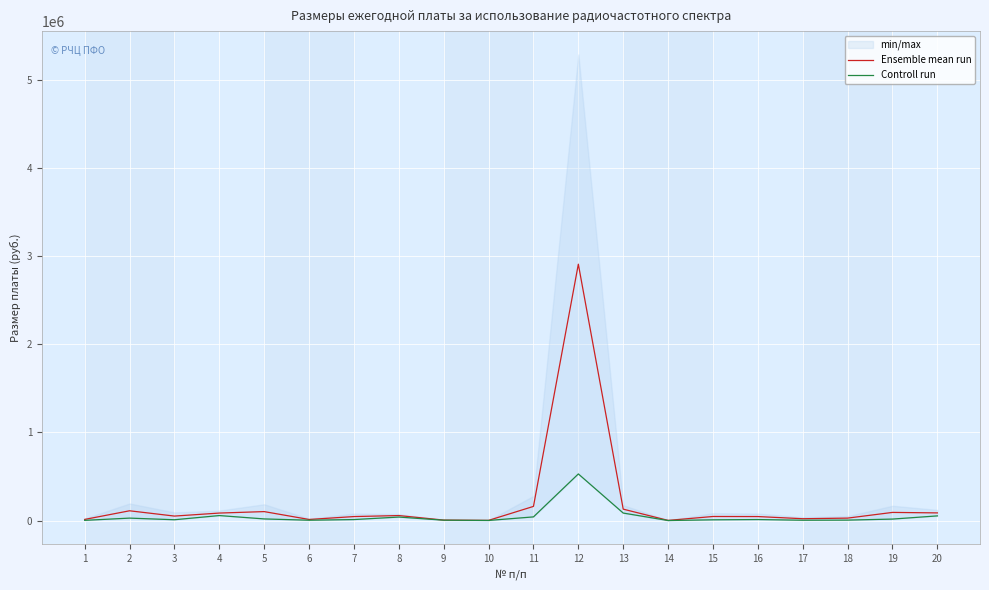

Count the number of categories in the chart.

20